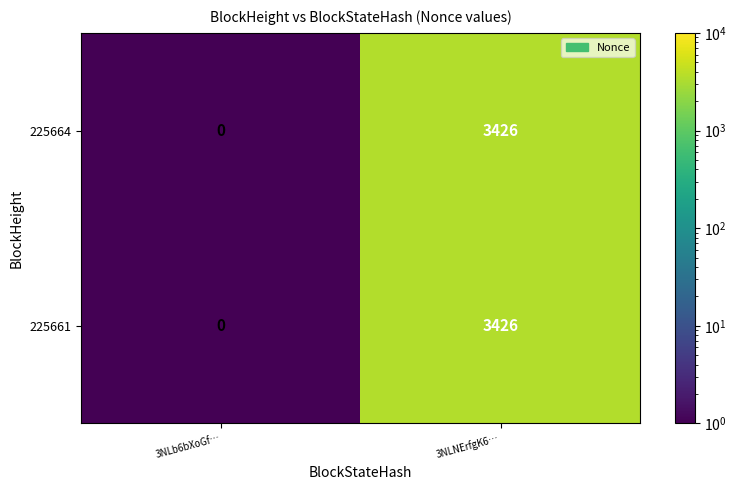

The 225664 series shows 0 at 3NLb6bXoGf…. True or false?

True